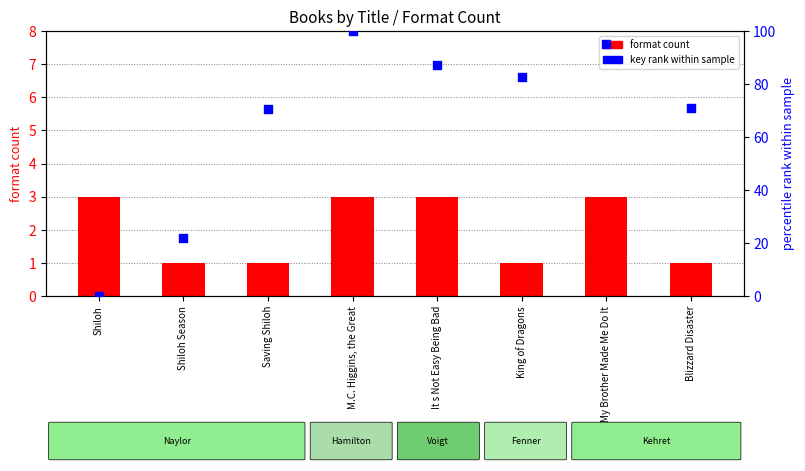

Which series has the largest total across all categories?

key rank